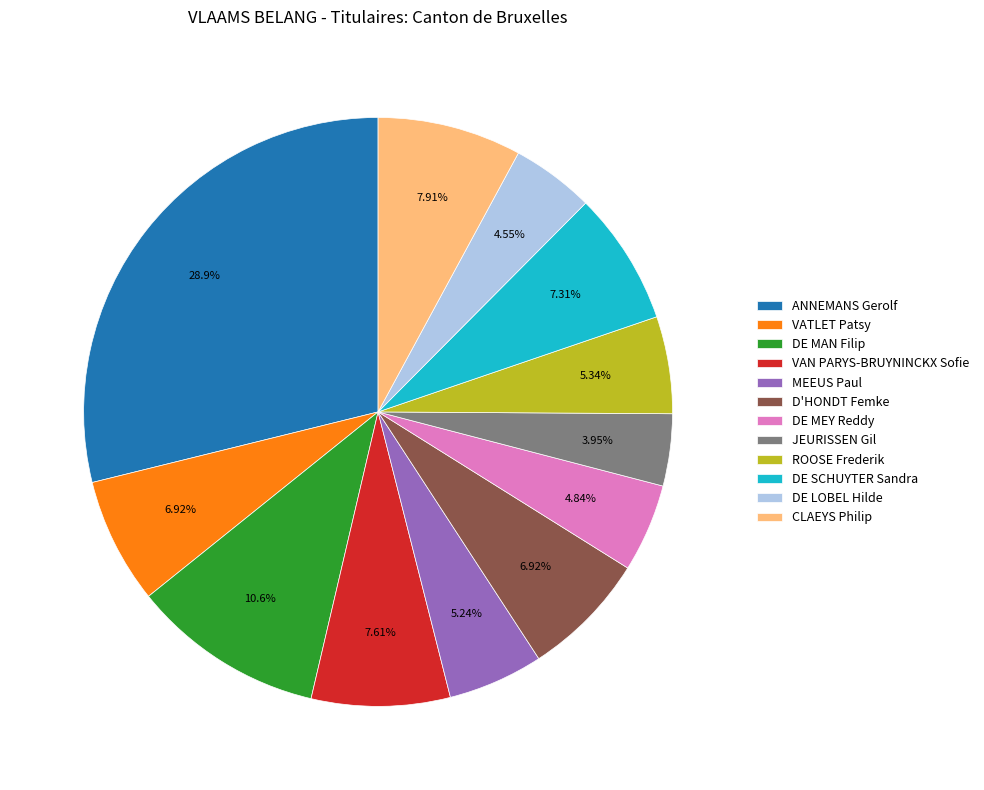

Which slice is the largest?

ANNEMANS Gerolf